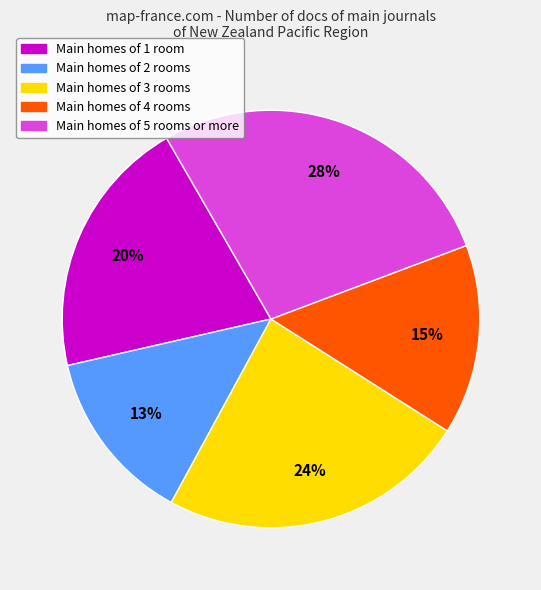

Is there any slice that represents more than half of the pie?

No